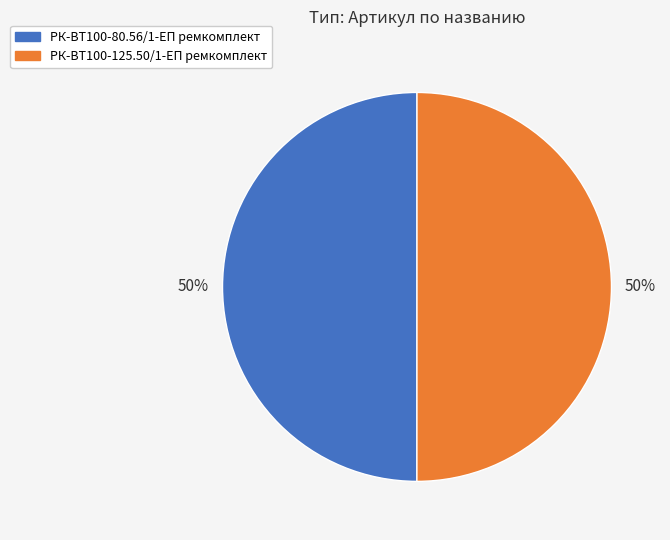

Approximately how many times larger is the value at РК-ВТ100-80.56/1-ЕП ремкомплект compared to РК-ВТ100-125.50/1-ЕП ремкомплект?

1.0